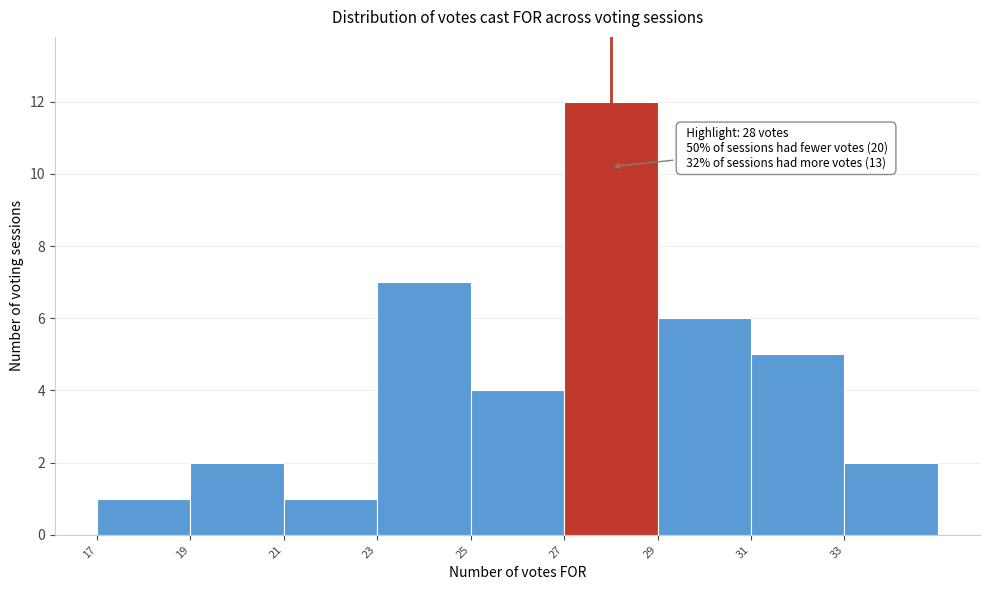

Over which range of the x-axis is the bar tallest?

27 to 29